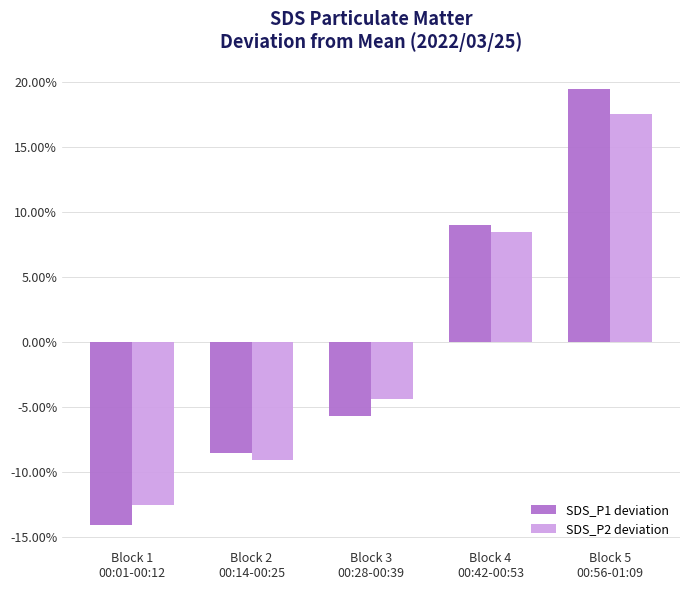

How many SDS_P1 deviation values are between 0 and 1?

2